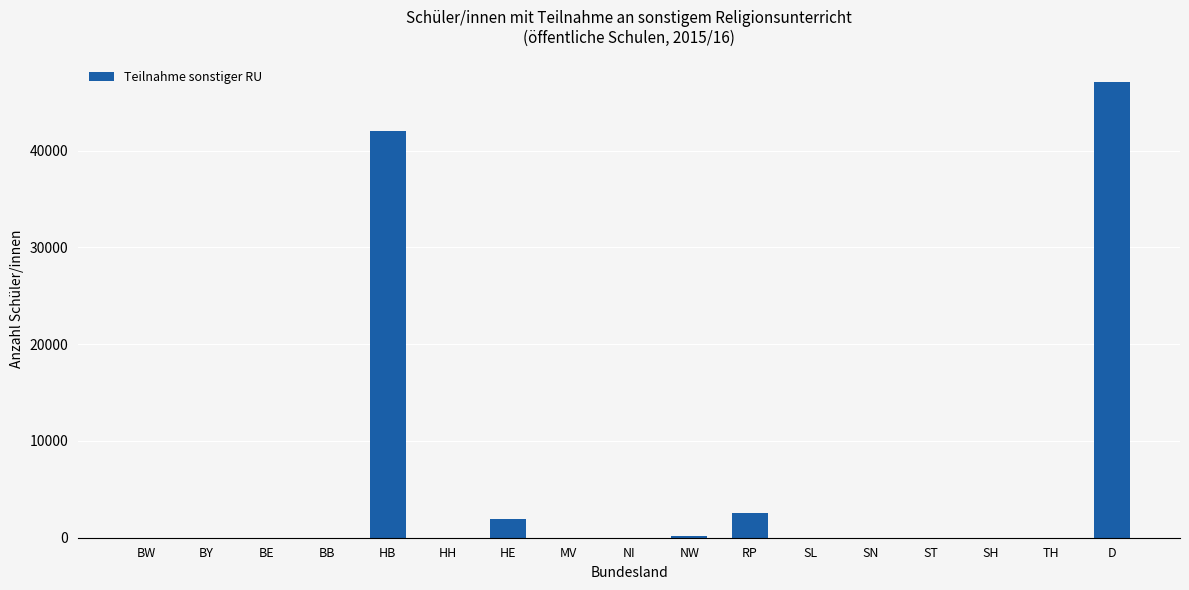

What is the sum of the values at BE and NW?

167